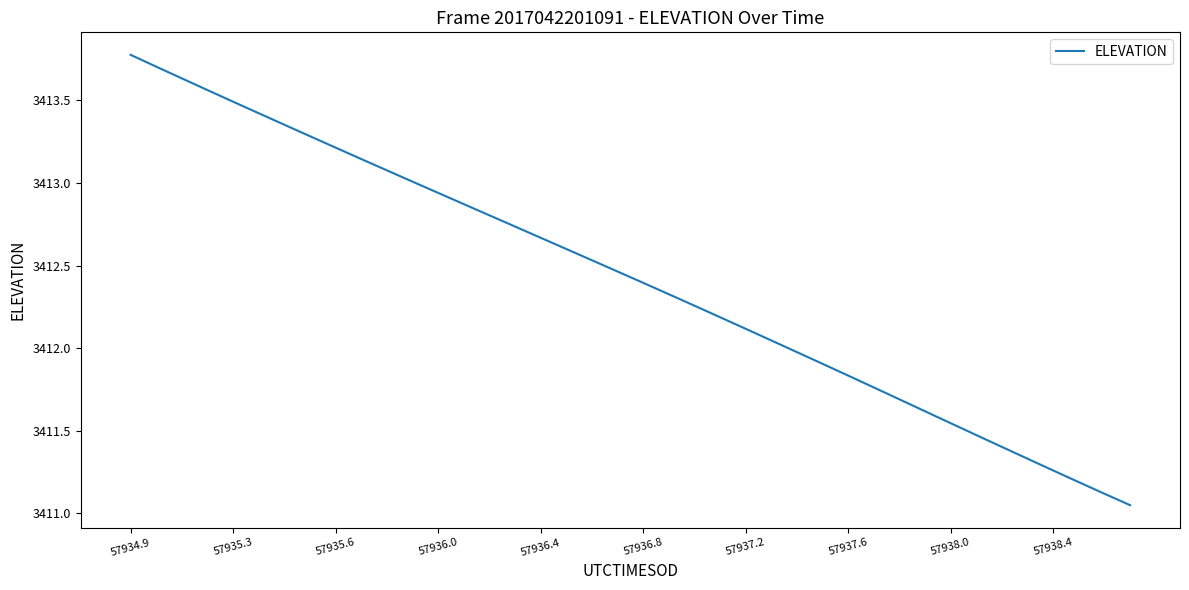

What is the greatest value displayed?

3413.8